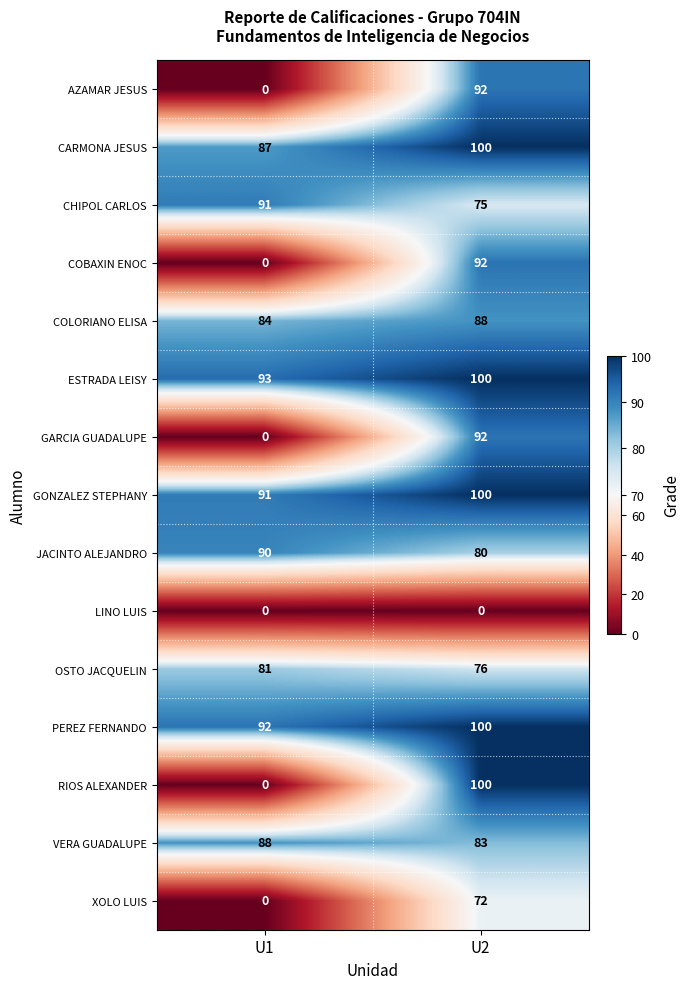

Is the value of GARCIA GUADALUPE at U1 greater than the value of JACINTO ALEJANDRO at U2?

No